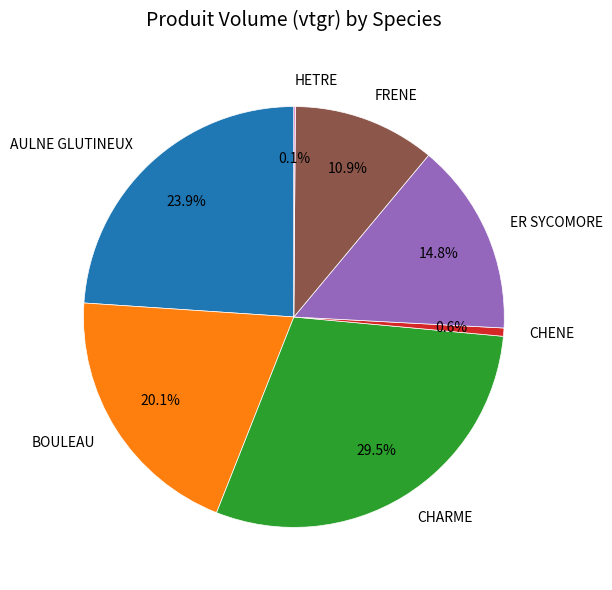

What is the largest slice in the pie chart?

CHARME